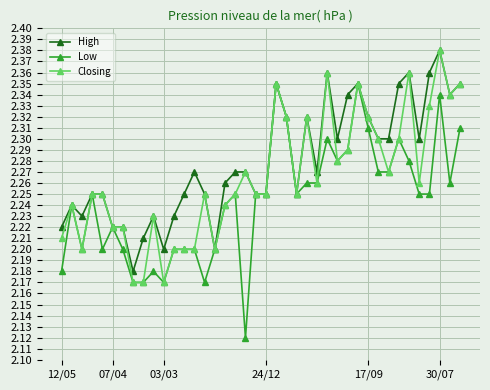

True or false: High has more than 1 points higher than both neighbors.

True